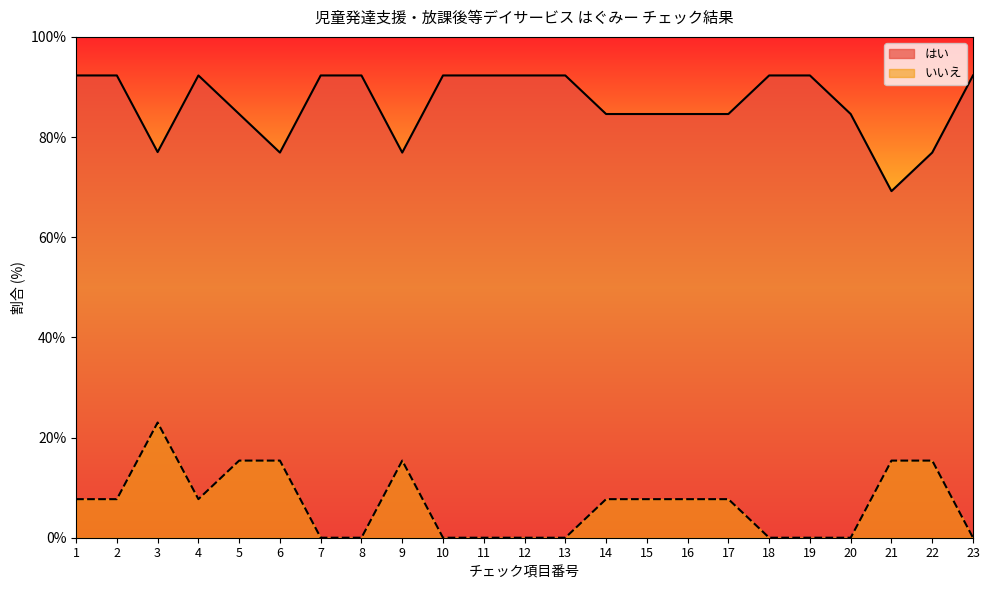

Rank the series at 9 from highest to lowest value.

はい, いいえ